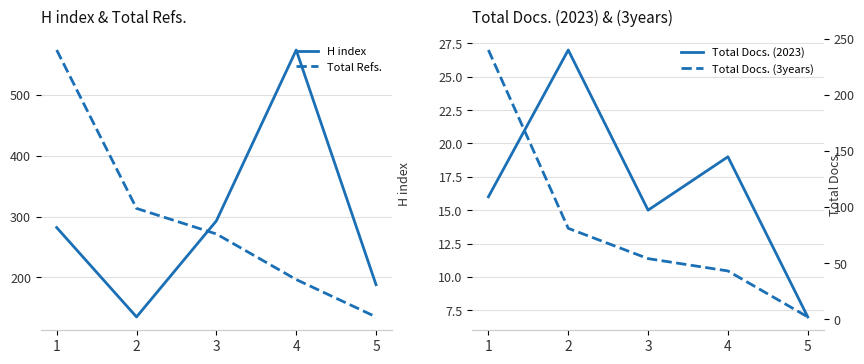

Which has a higher value, 1 or 4?

4